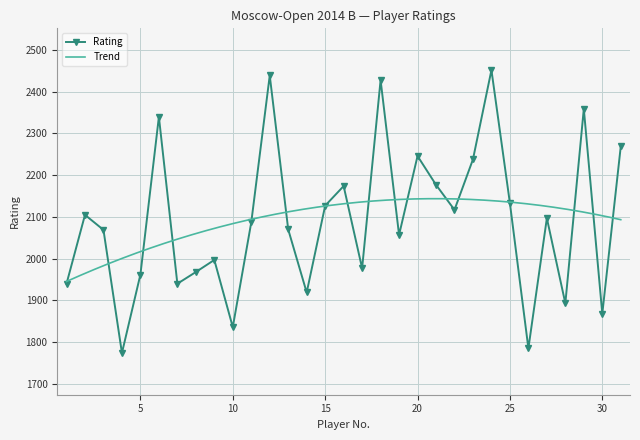

Rank the categories by value from highest to lowest.

24, 12, 18, 29, 6, 31, 20, 23, 21, 16, 25, 15, 22, 2, 27, 11, 13, 3, 19, 9, 17, 8, 5, 1, 7, 14, 28, 30, 10, 26, 4